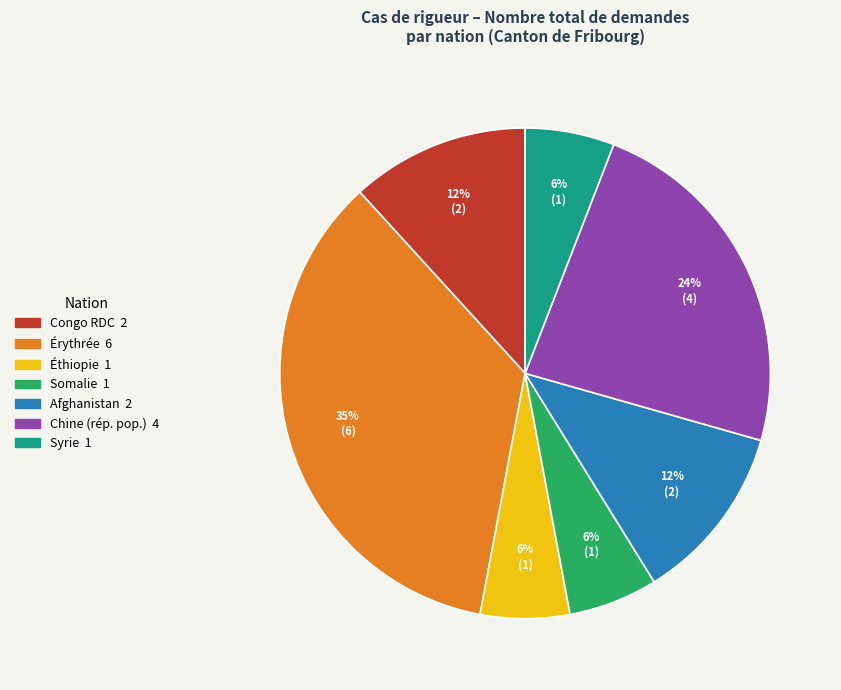

How many segments does this pie chart have?

7